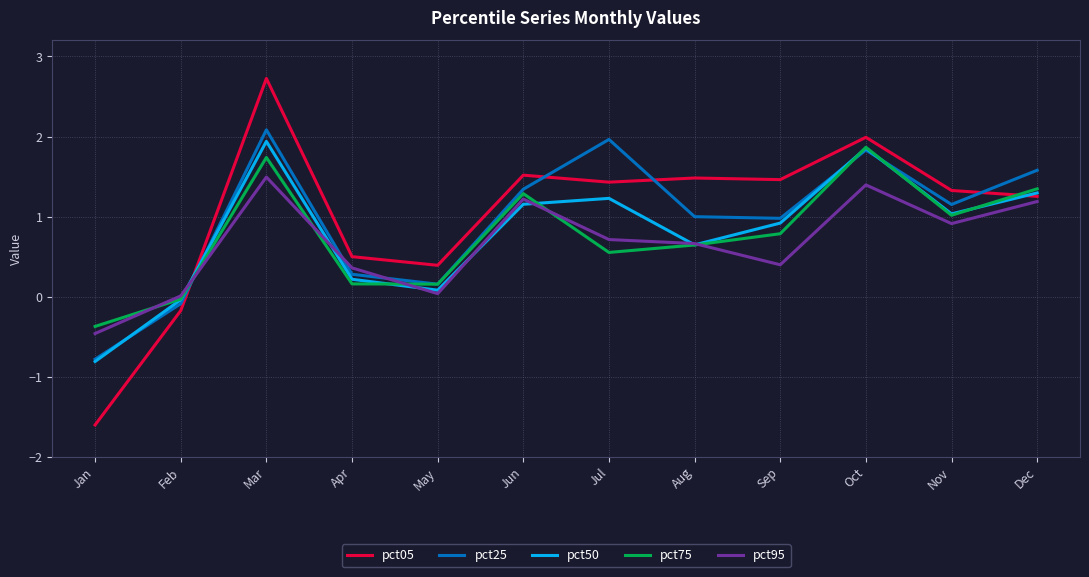

True or false: pct25 has a value of 0.5 at Nov.

False